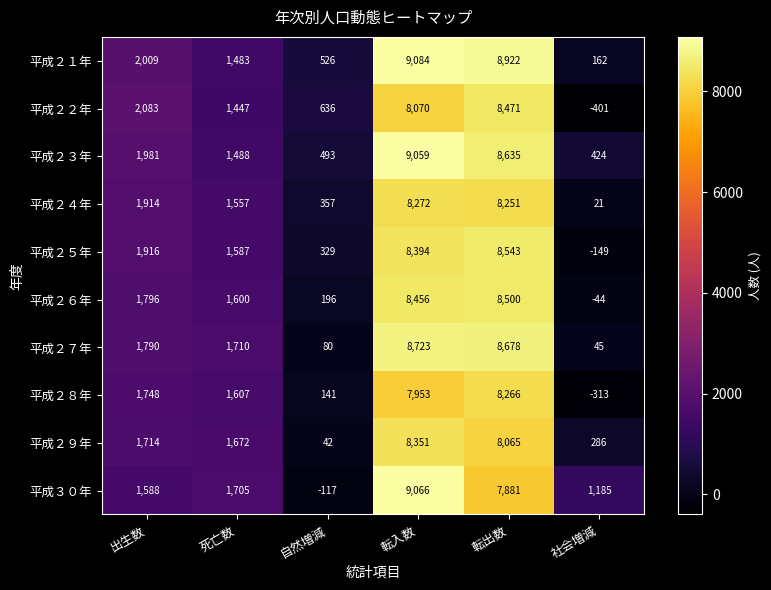

What is the difference between the maximum and minimum values in the 平成２１年 series?

8922